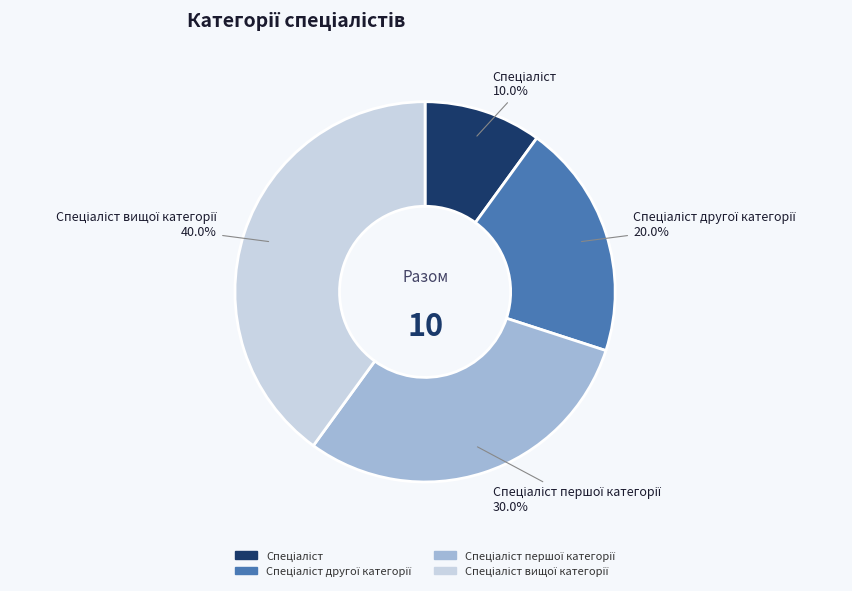

Is there a majority slice in this chart?

No